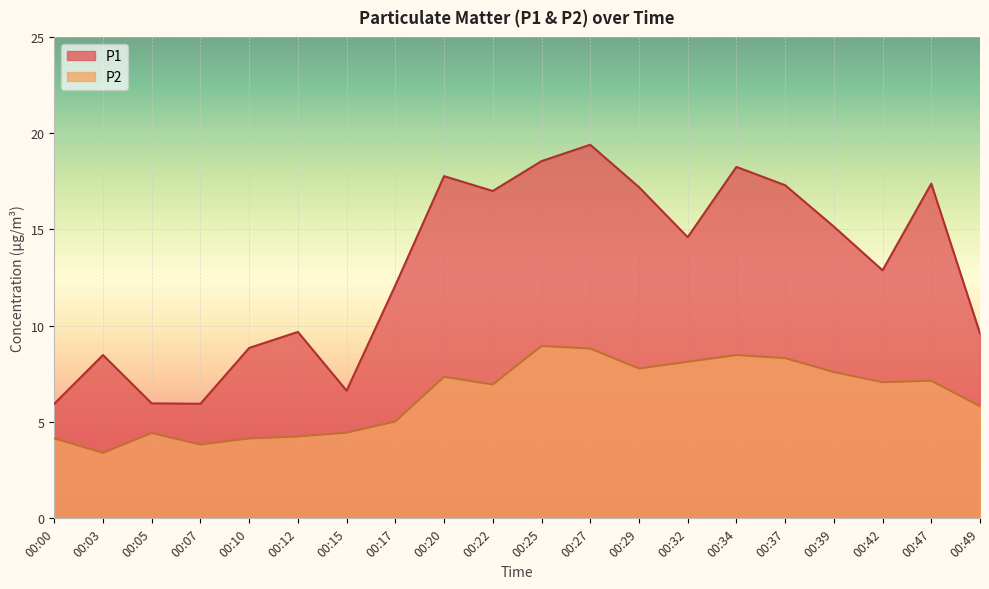

How many lines are shown in the chart?

2